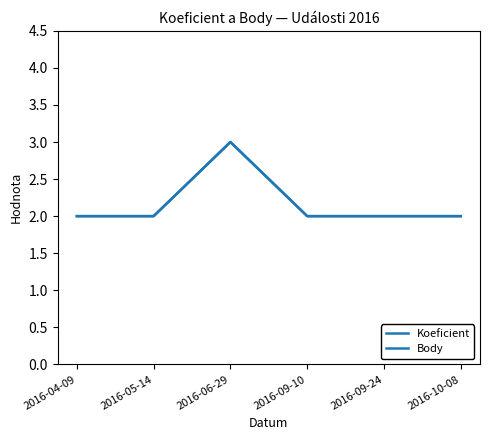

How many lines are shown in the chart?

2